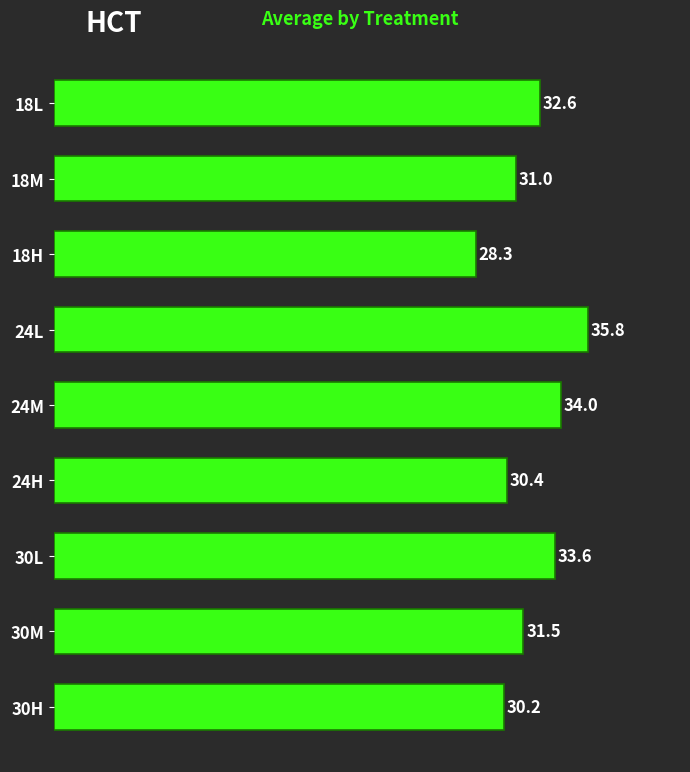

The value at 24L is 12.7. True or false?

False